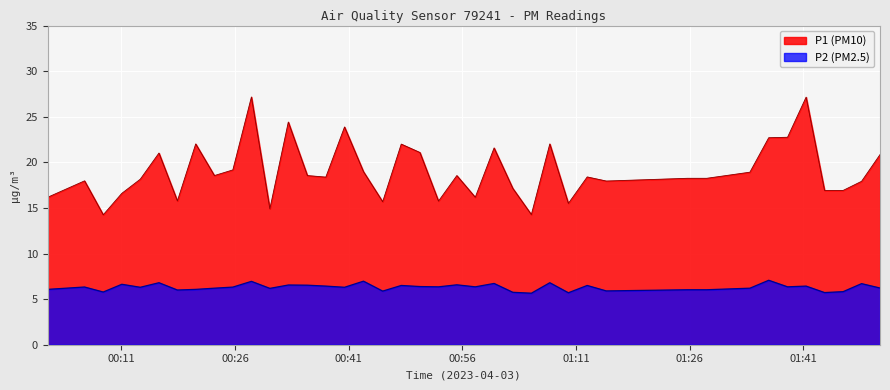

What is the minimum value shown in the chart?

5.7